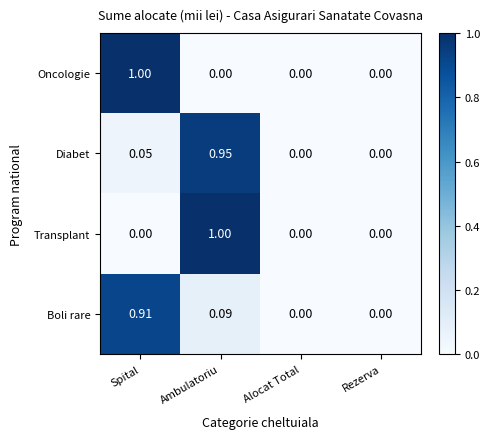

At which category is the sum across all series the highest?

Ambulatoriu